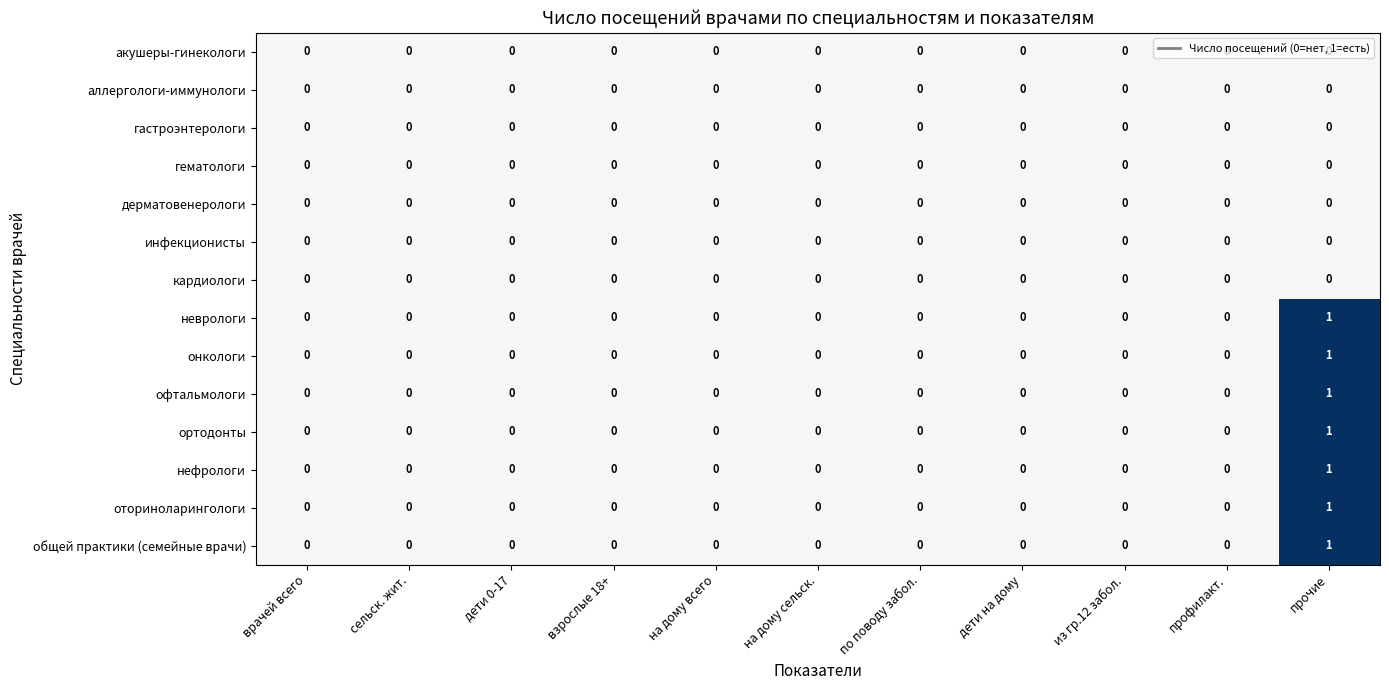

The гастроэнтерологи series shows 0 at сельск. жит.. True or false?

True